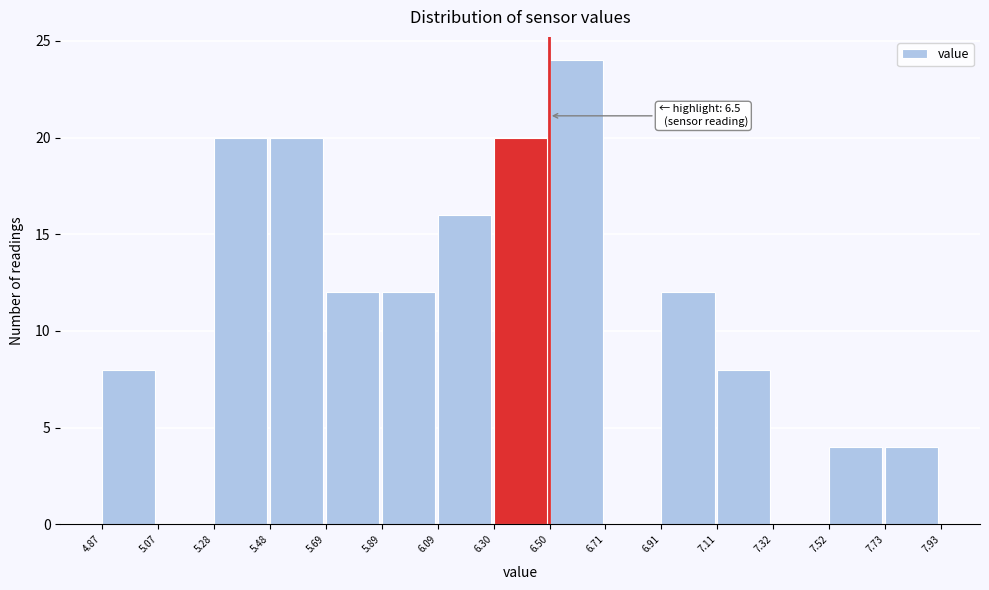

Which range on the x-axis has the tallest bar?

6.50 to 6.71